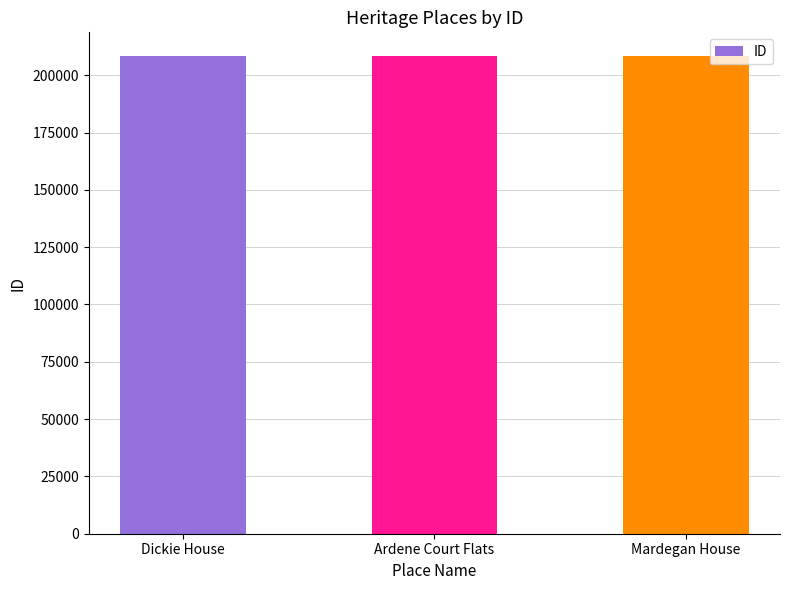

What is the minimum value shown in the chart?

208285